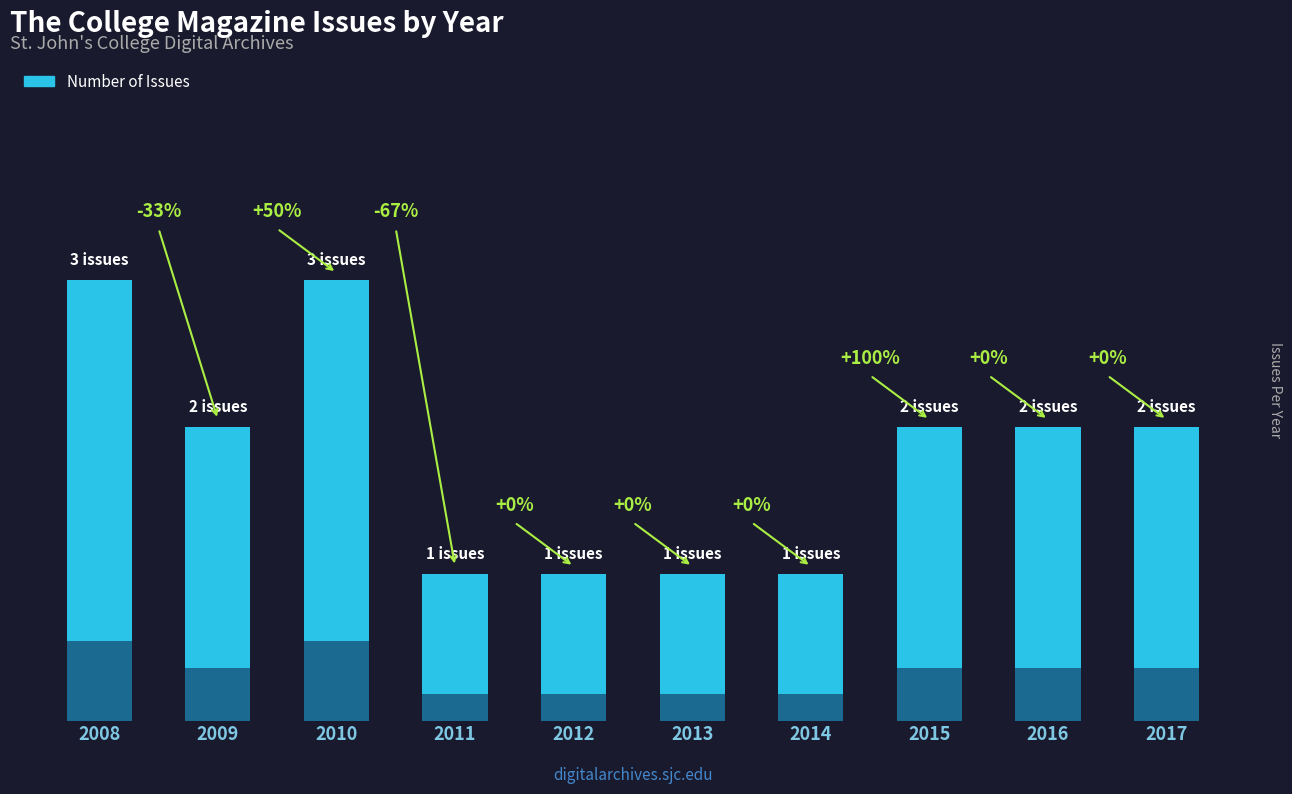

Is it true that the value at 2016 is 1?

False